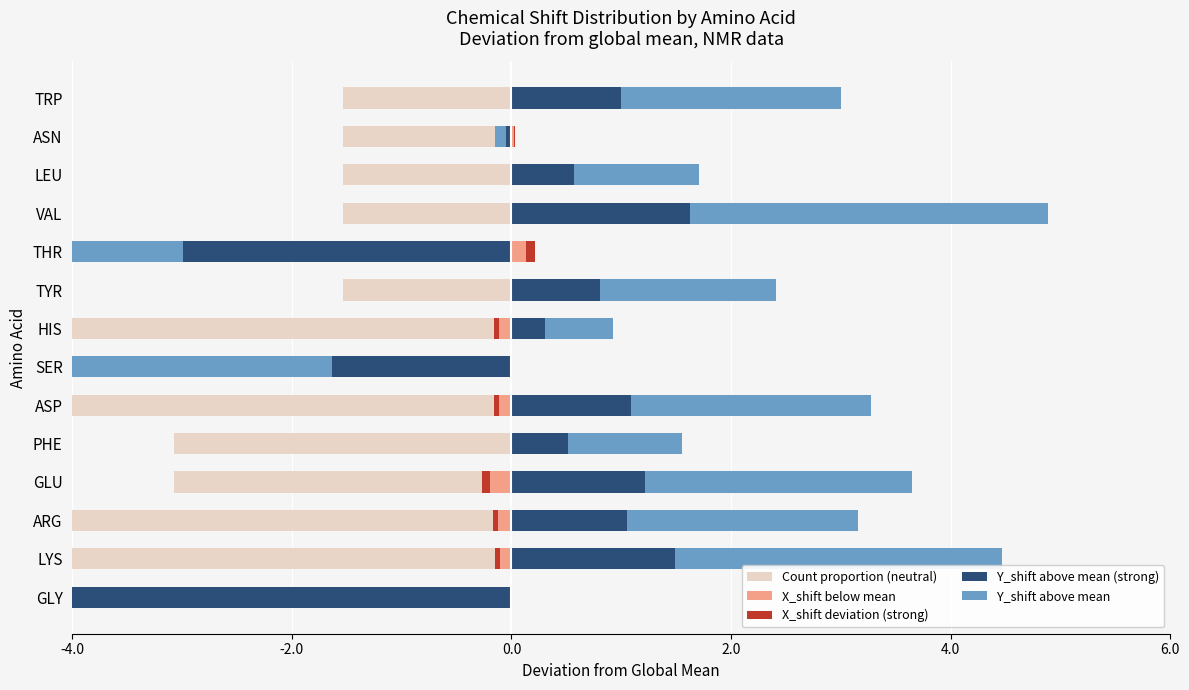

Which series has the largest range (max minus min)?

Y_shift above mean